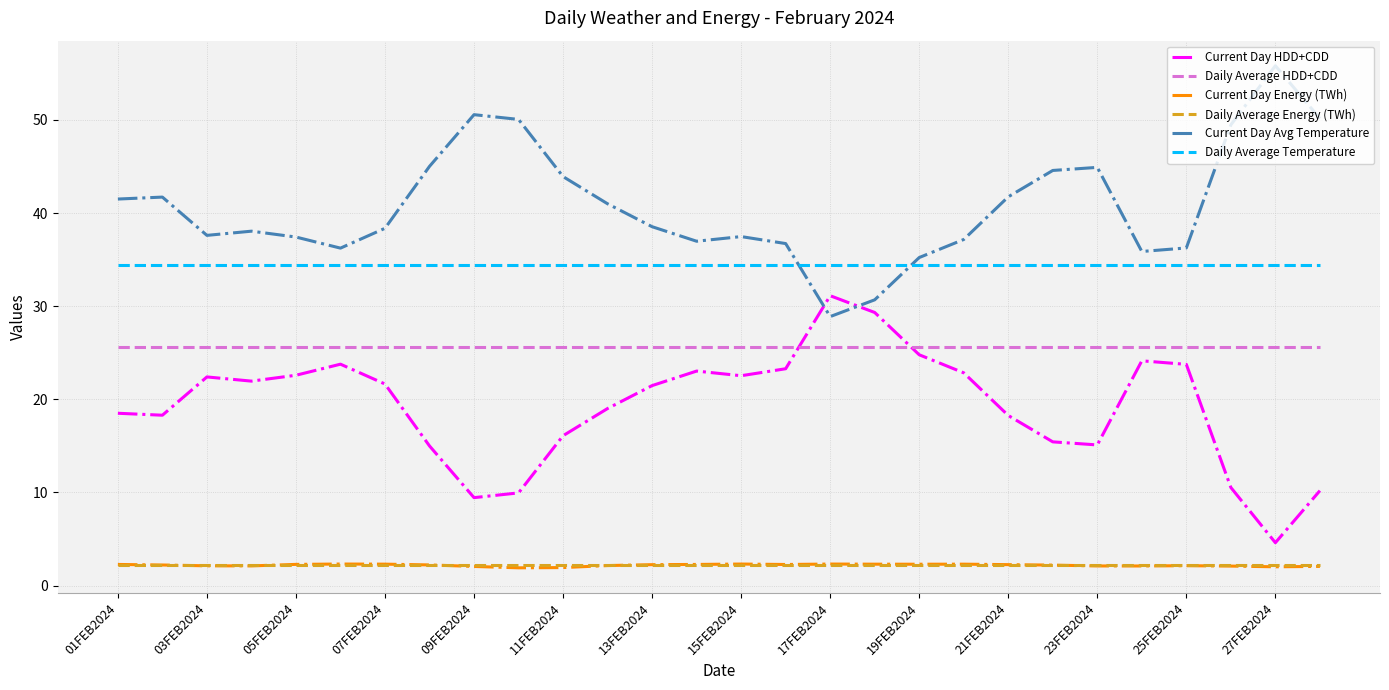

What is the lowest value of the Daily Average Temperature series?

34.4